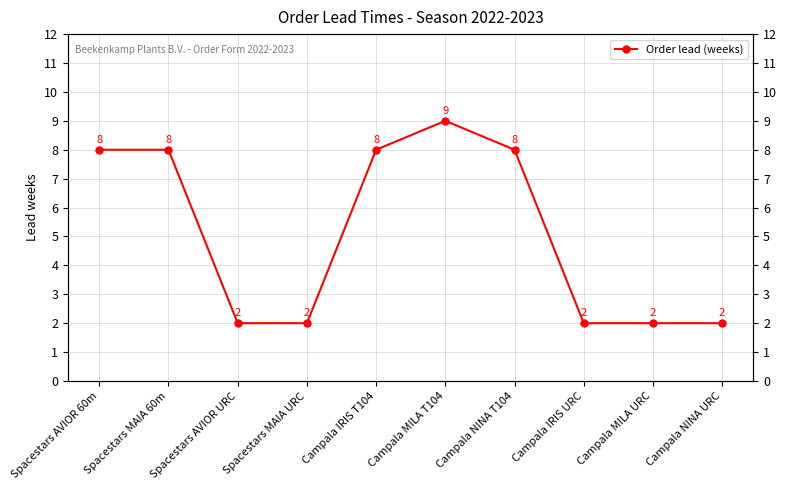

Reading left to right, what are all the values shown in this chart?

Spacestars AVIOR 60m=8	Spacestars MAIA 60m=8	Spacestars AVIOR URC=2	Spacestars MAIA URC=2	Campala IRIS T104=8	Campala MILA T104=9	Campala NINA T104=8	Campala IRIS URC=2	Campala MILA URC=2	Campala NINA URC=2